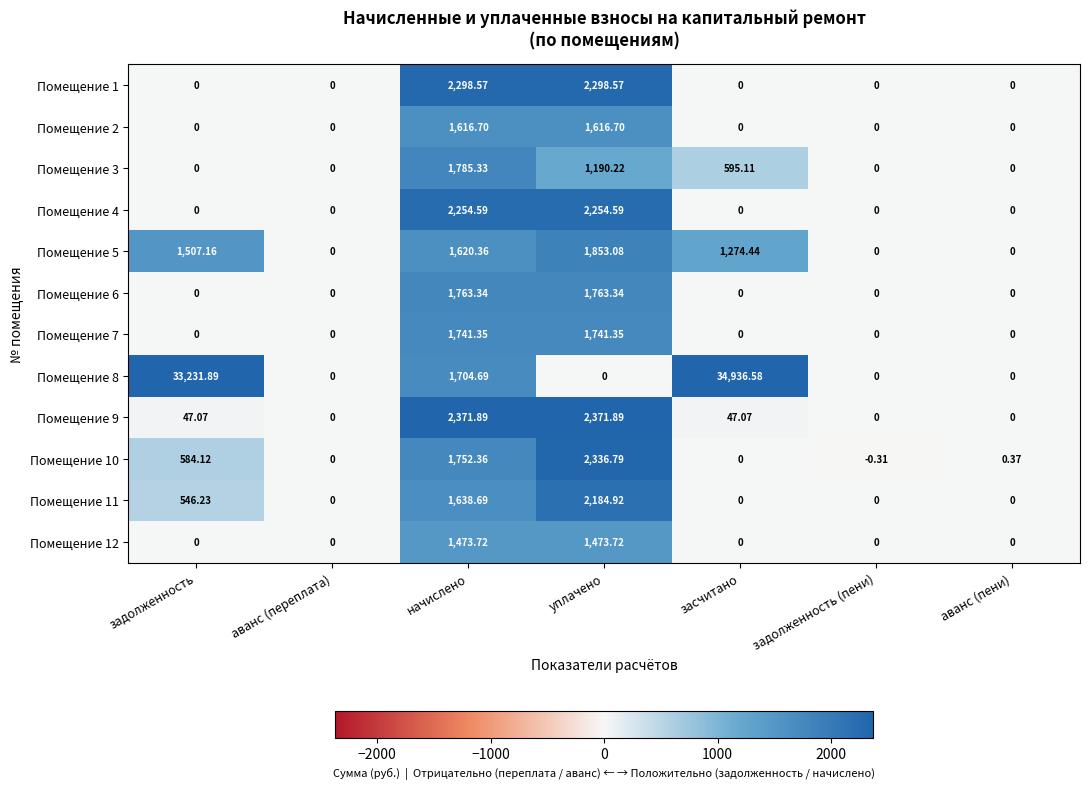

Is the value of Помещение 1 at начислено greater than the value of Помещение 8 at задолженность?

No